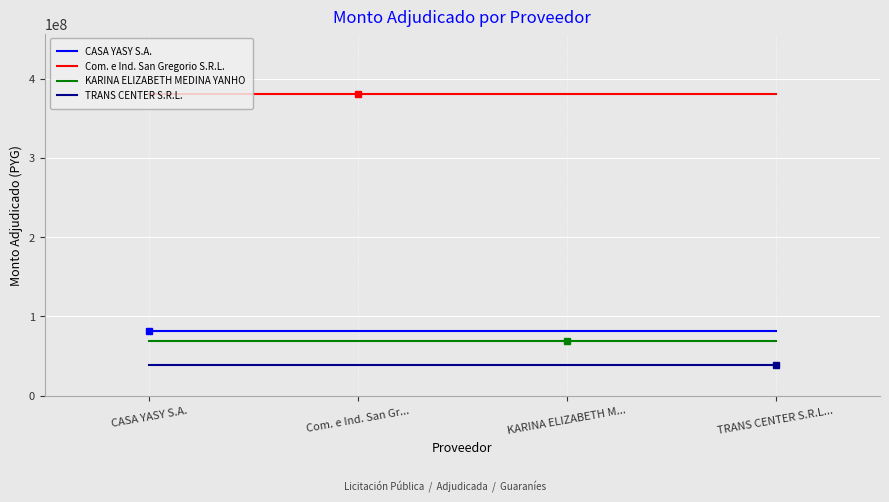

Is this an area chart (filled region under the line)?

No